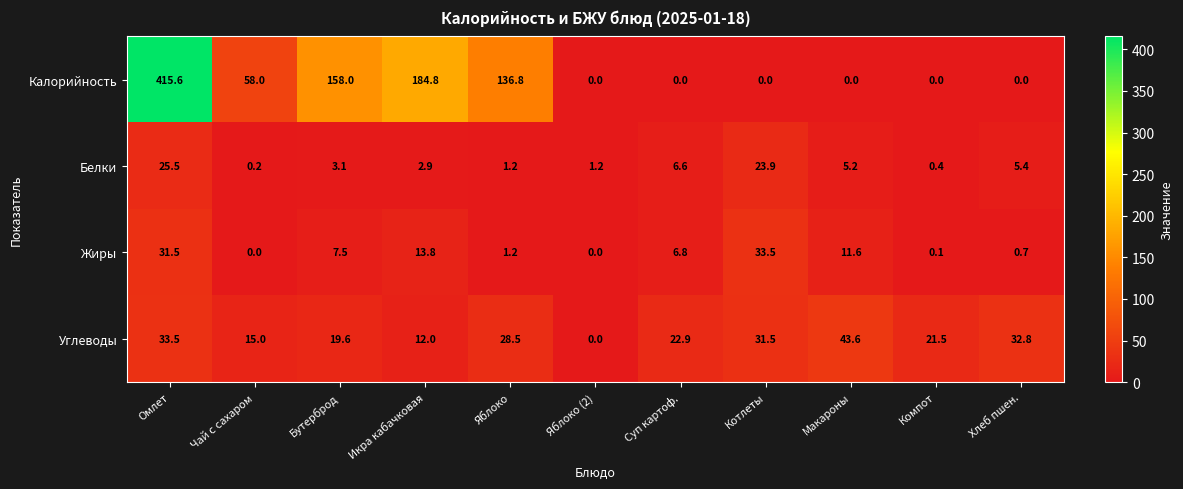

Rank the series at Компот from lowest to highest value.

Калорийность, Жиры, Белки, Углеводы